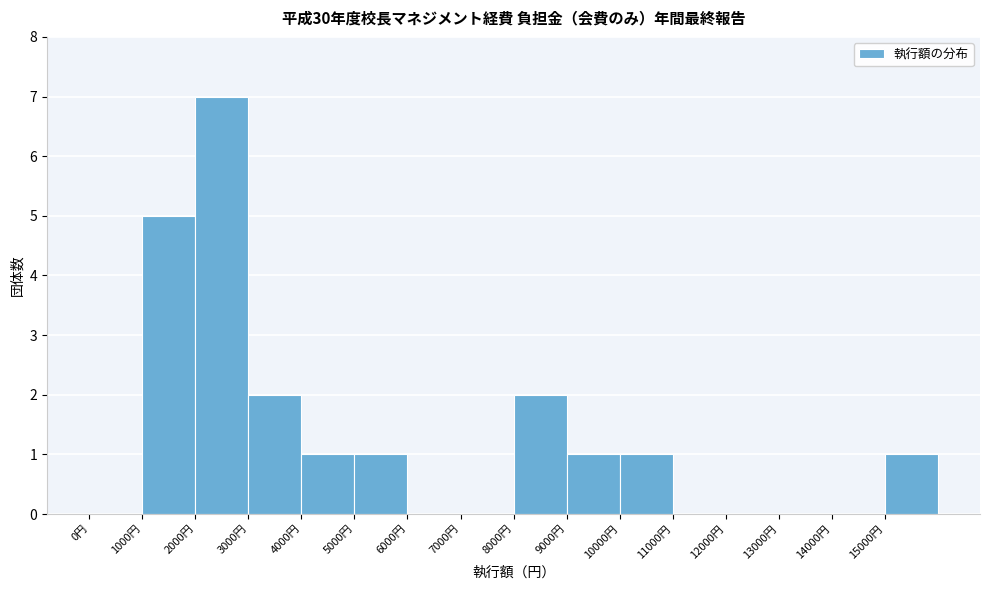

Reading left to right, transcribe this chart: for each bar, give the range it covers on the x-axis and its height. The values are not printed on the chart, so give them approximately, as read against the axis.

0 to 1000: 0
1000 to 2000: 5
2000 to 3000: 7
3000 to 4000: 2
4000 to 5000: 1
5000 to 6000: 1
6000 to 7000: 0
7000 to 8000: 0
8000 to 9000: 2
9000 to 10000: 1
10000 to 11000: 1
11000 to 12000: 0
12000 to 13000: 0
13000 to 14000: 0
14000 to 15000: 0
15000 to 16000: 1